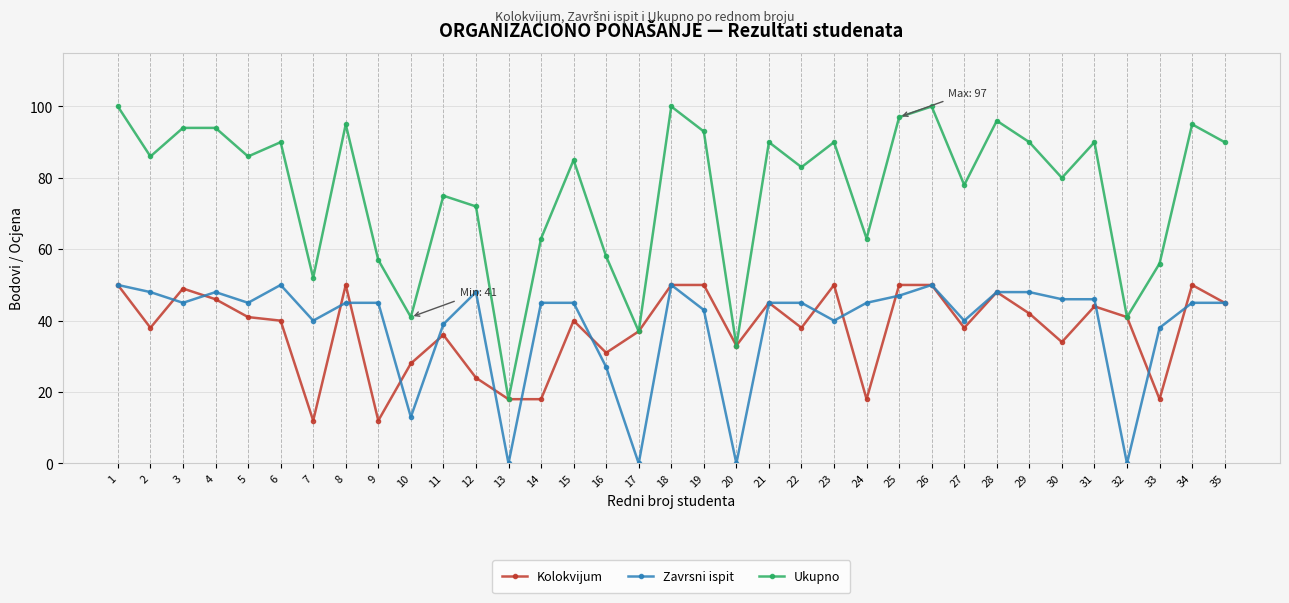

What is the total value across all series at 31?

180